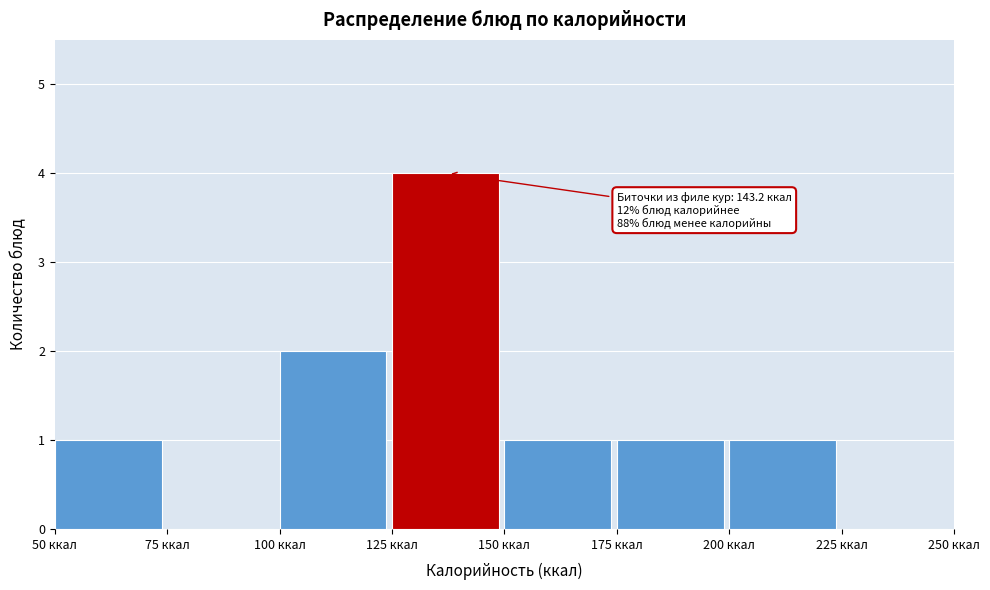

Which range on the x-axis has the tallest bar?

125 to 150